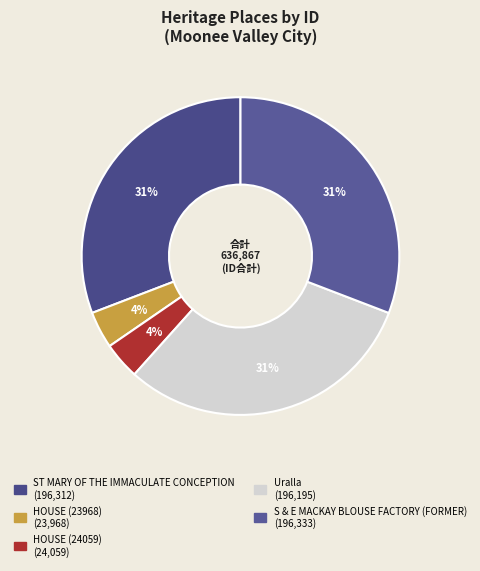

To the nearest percent, what is the average slice percentage?

20%